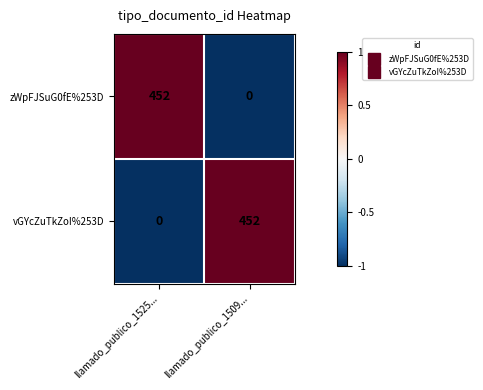

The vGYcZuTkZoI%253D series shows 178 at llamado_publico_1509.... True or false?

False